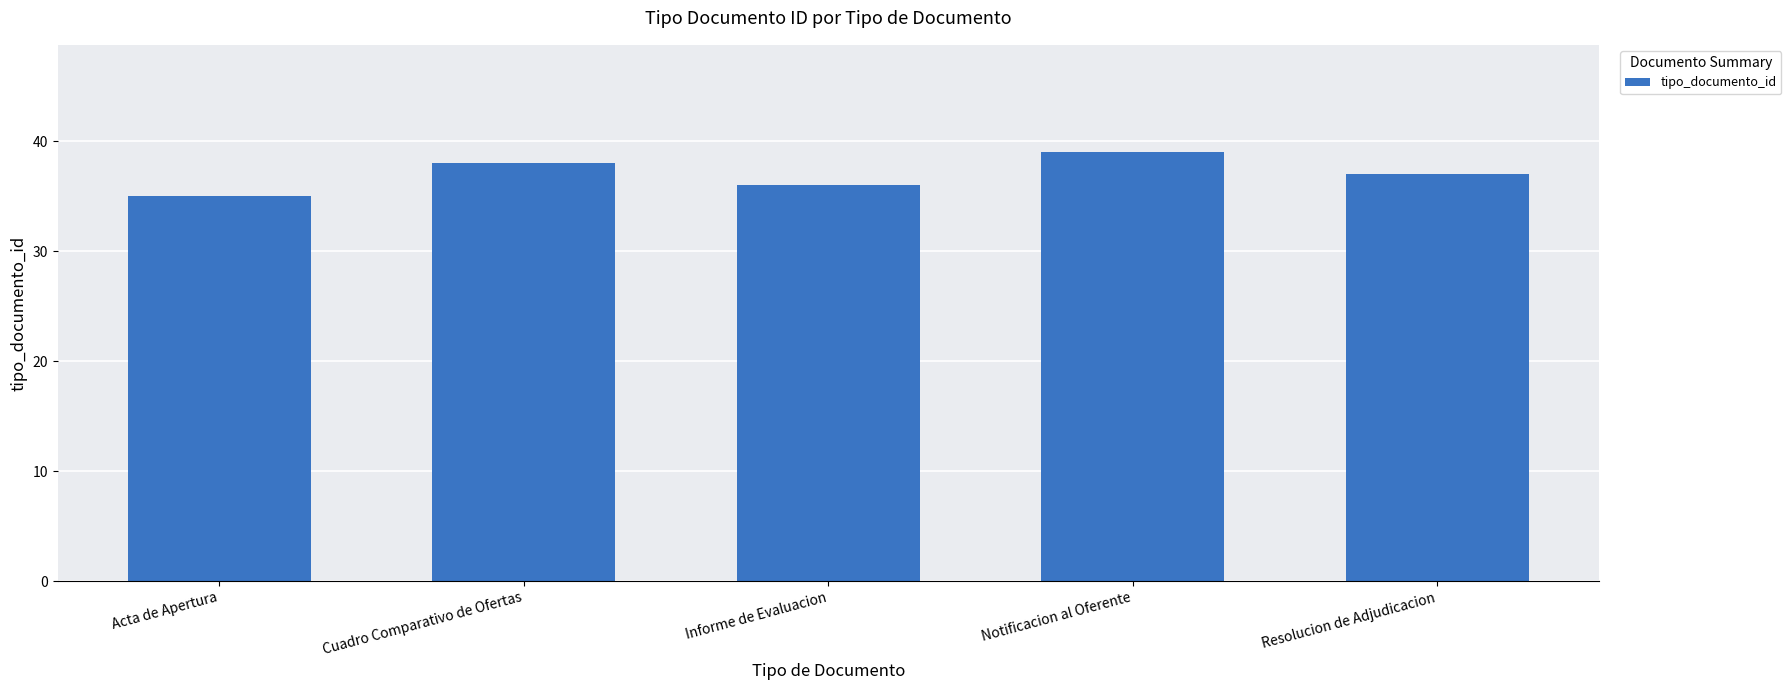

Reading left to right, what are all the values shown in this chart?

35	38	36	39	37